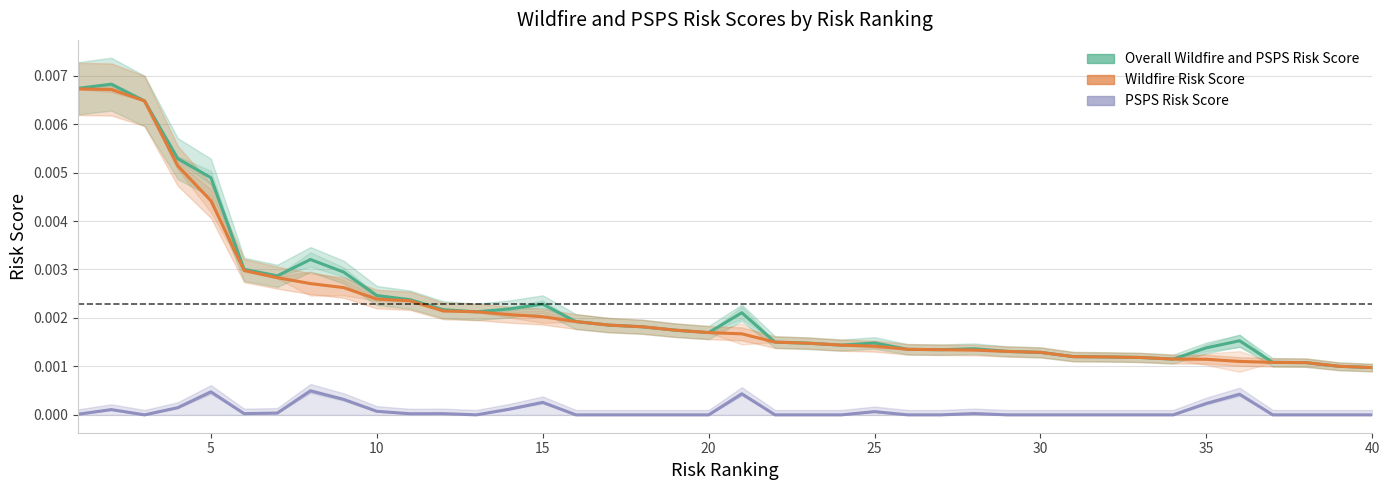

Which series has the widest spread of values?

Overall Wildfire and PSPS Risk Score